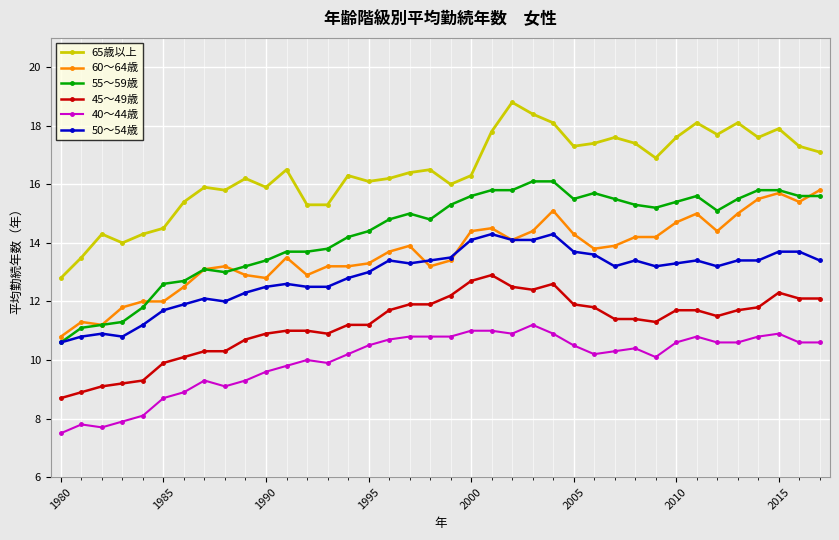

Which series has the largest total across all categories?

65歳以上